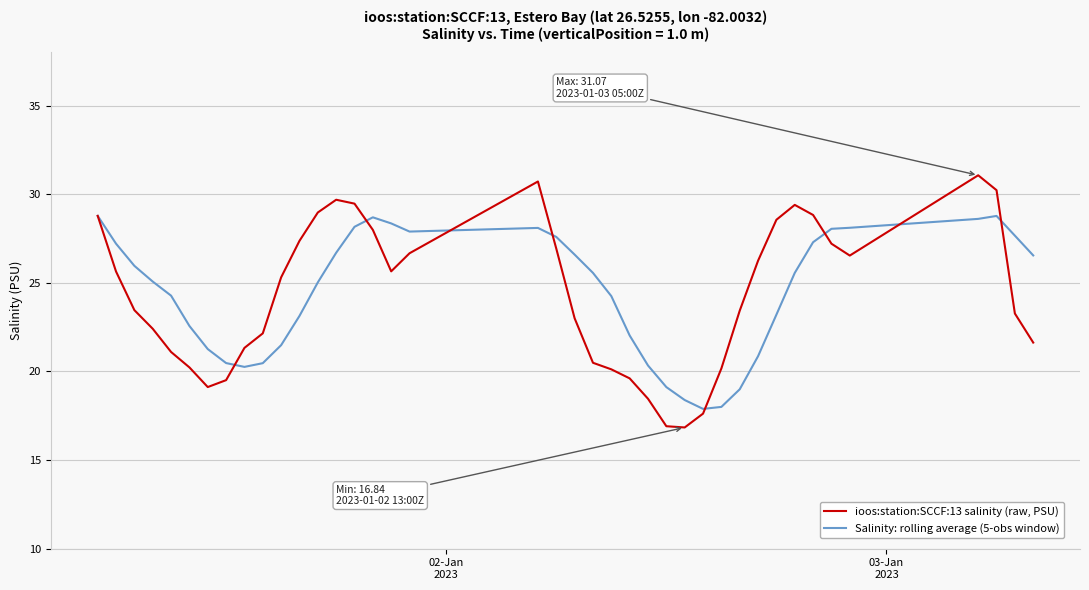

Rank the series by their average value, from highest to lowest.

Salinity: rolling average (5-obs window), ioos:station:SCCF:13 salinity (raw, PSU)